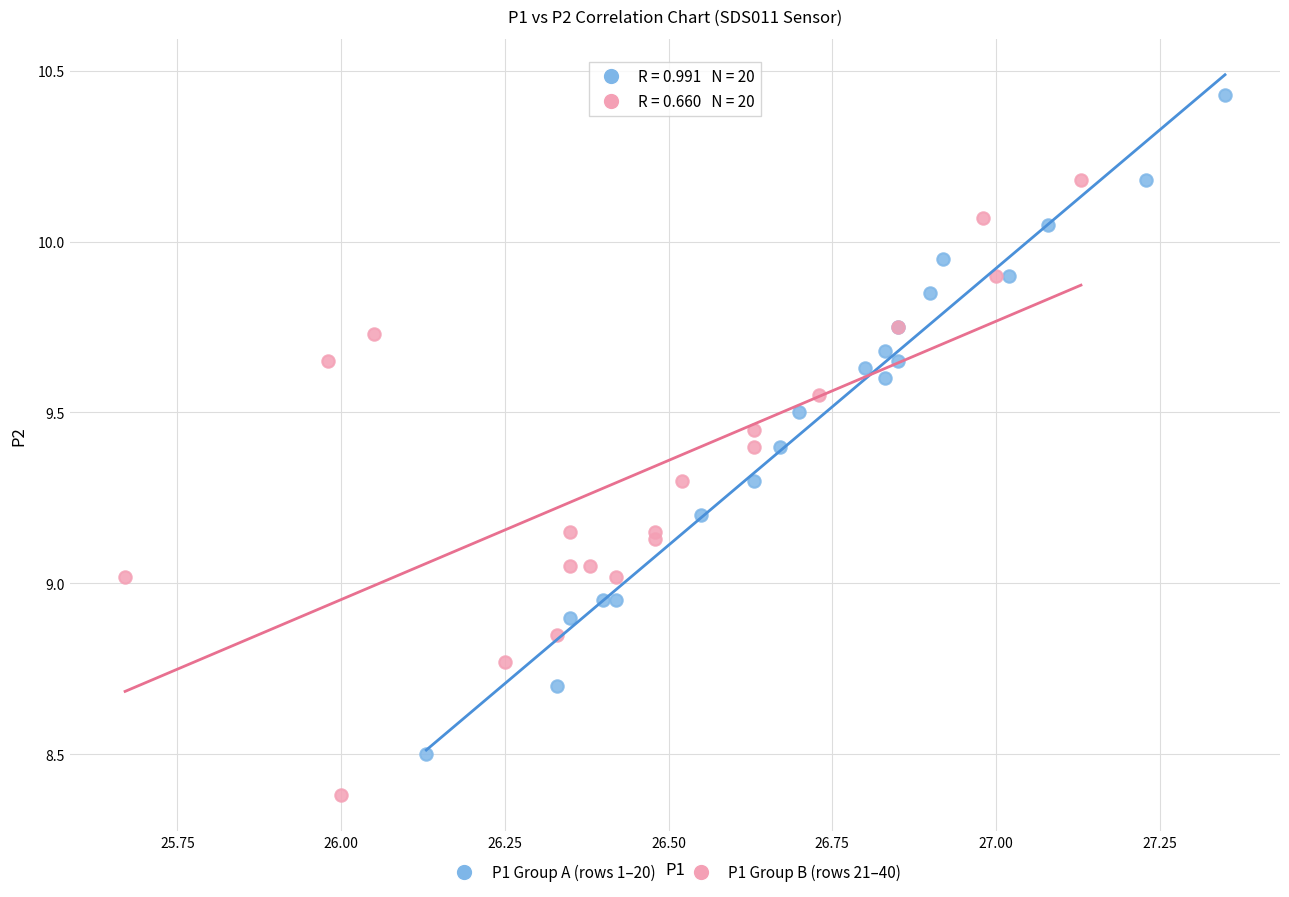

Which series contains the lowest Y value?

P1 Group B (rows 21–40)